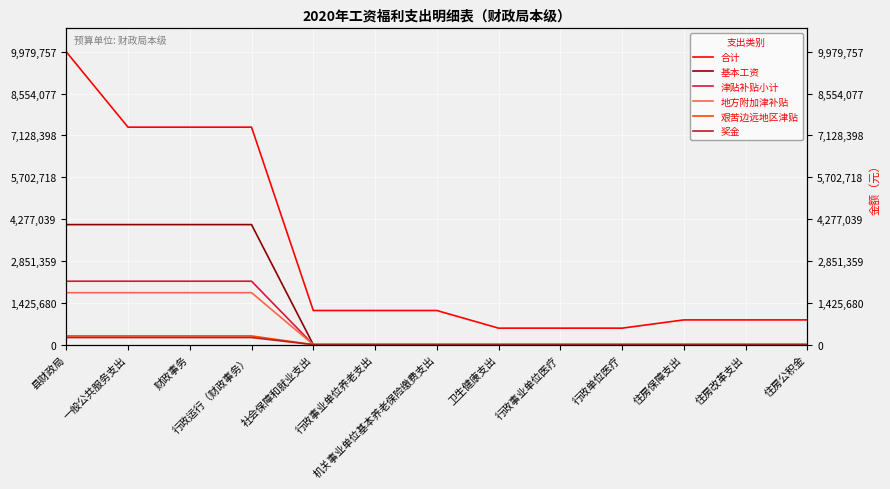

Rank the categories by 奖金 value from lowest to highest.

社会保障和就业支出, 行政事业单位养老支出, 机关事业单位基本养老保险缴费支出, 卫生健康支出, 行政事业单位医疗, 行政单位医疗, 住房保障支出, 住房改革支出, 住房公积金, 县财政局, 一般公共服务支出, 财政事务, 行政运行（财政事务）